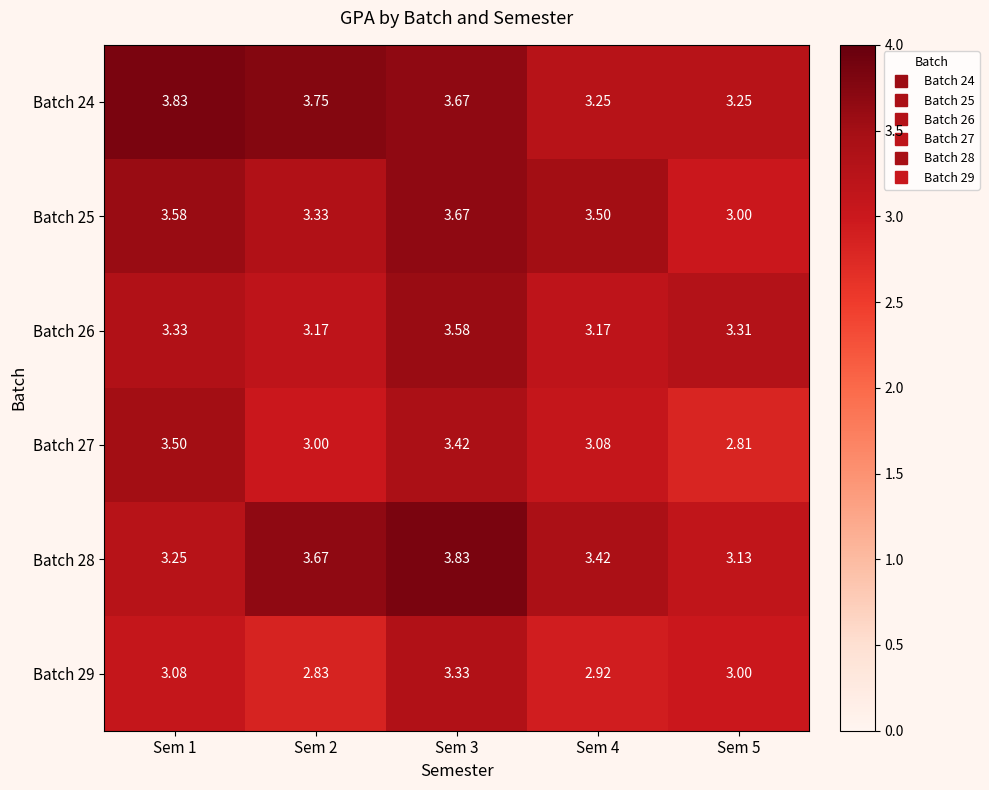

Is the value of Batch 24 at Sem 3 greater than the value of Batch 29 at Sem 1?

Yes